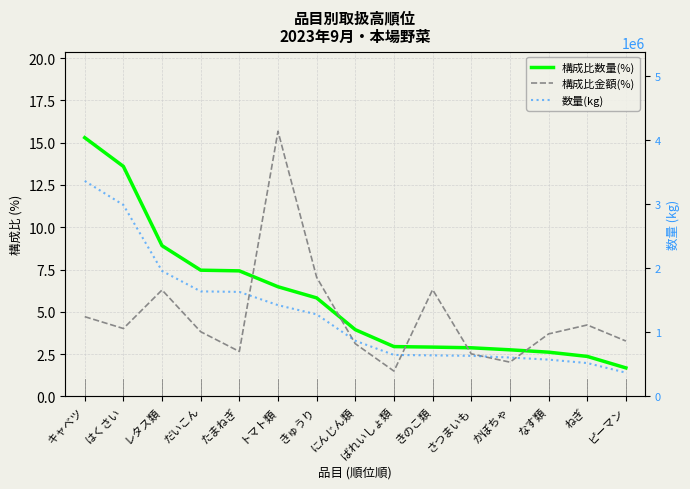

Rank the series at はくさい from highest to lowest value.

数量(kg), 構成比数量(%), 構成比金額(%)